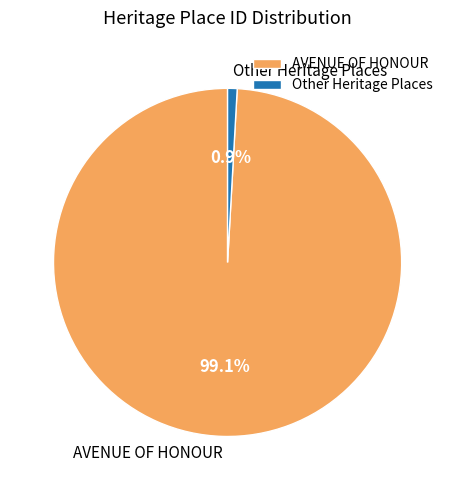

How many segments does this pie chart have?

2